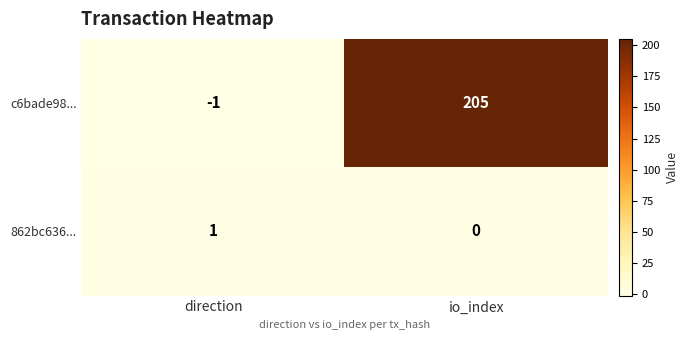

What is the sum of the c6bade98... values at direction and io_index?

204